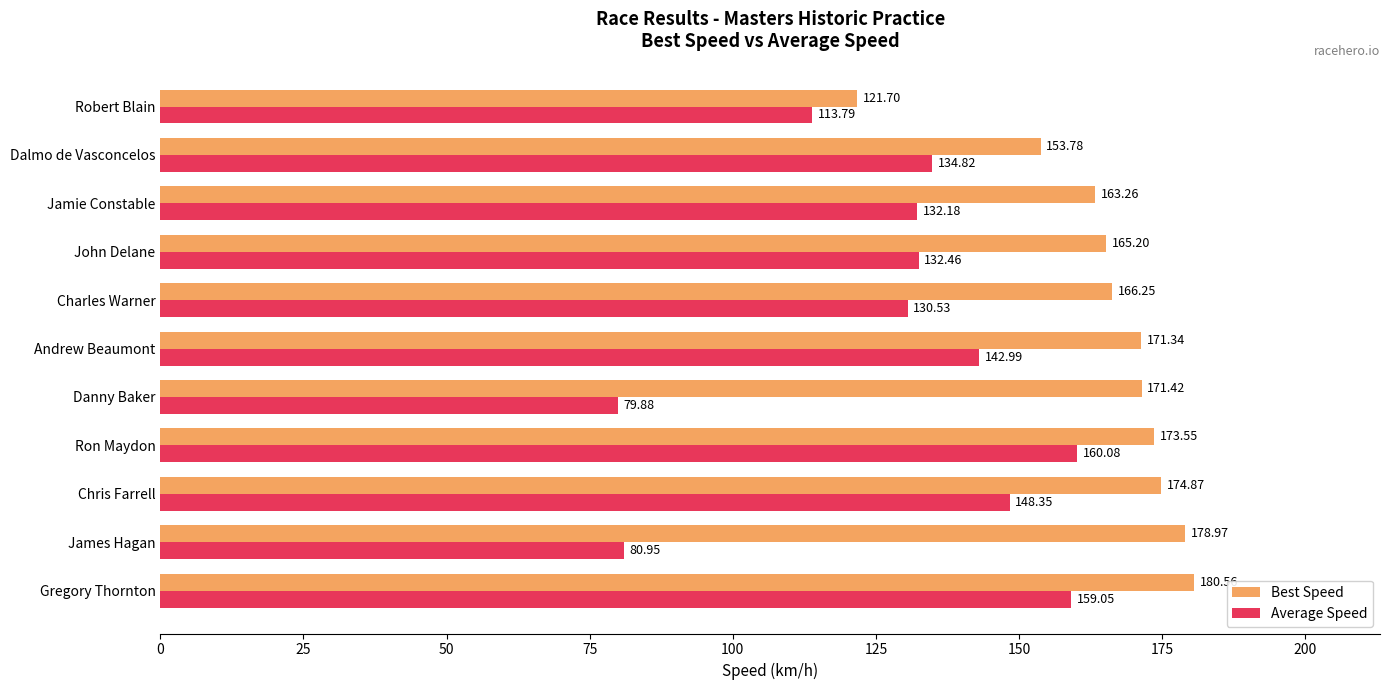

What is the maximum value for Average Speed?

160.1